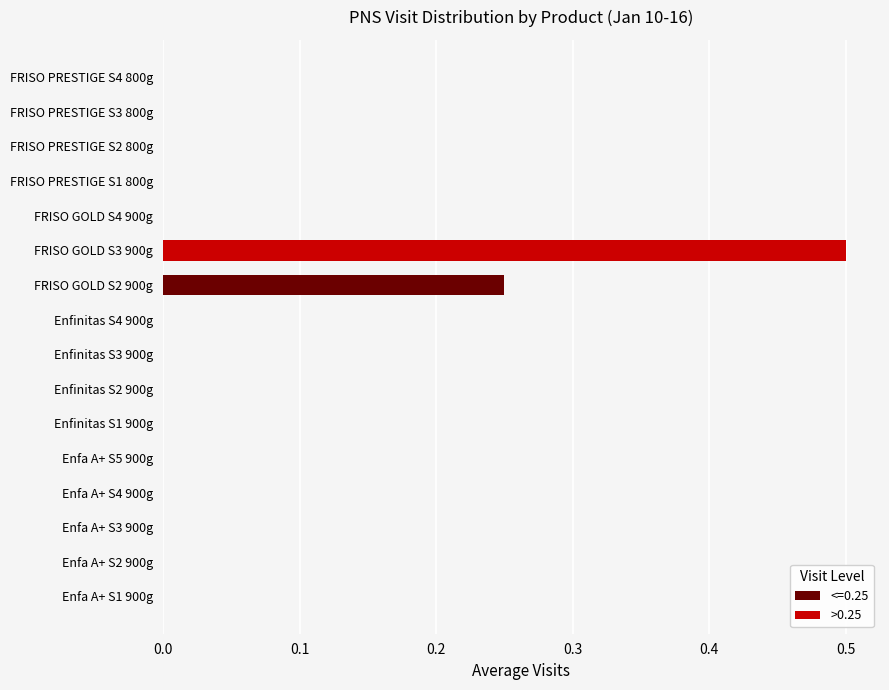

What is the maximum value shown in the chart?

0.5